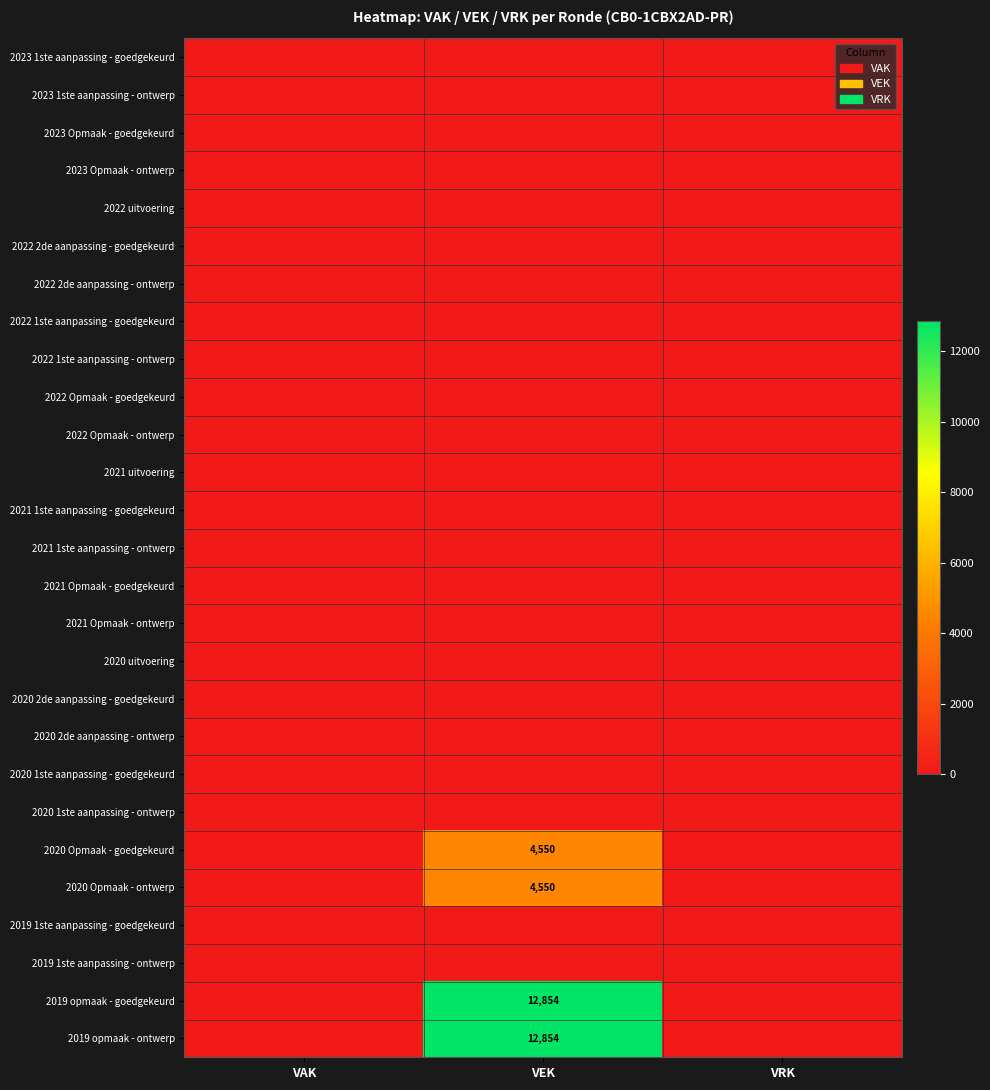

Which has a higher value, VAK or VRK?

VAK